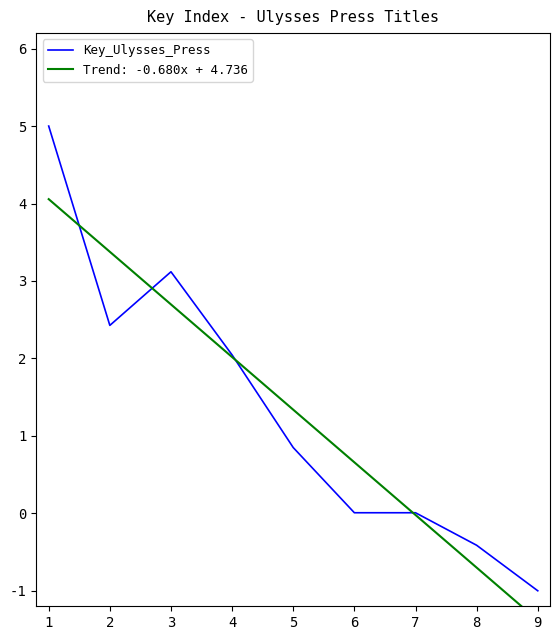

True or false: the data shows 2.0 at 4.

True